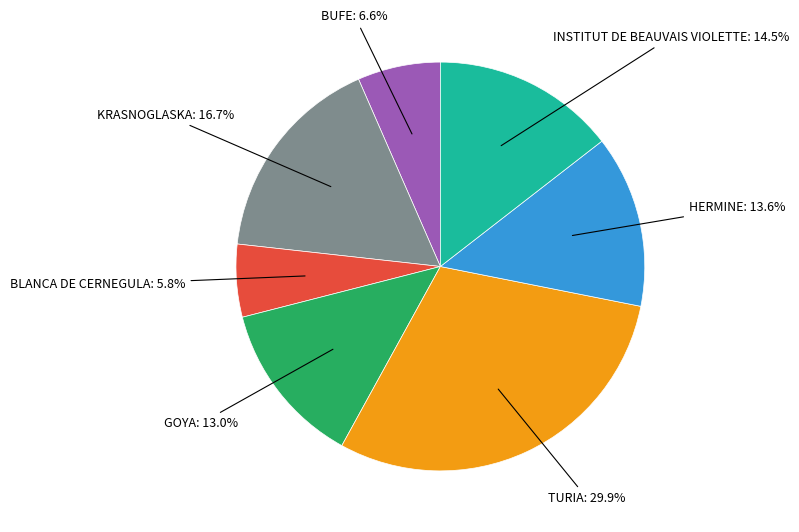

True or false: TURIA accounts for 24% of the total.

False